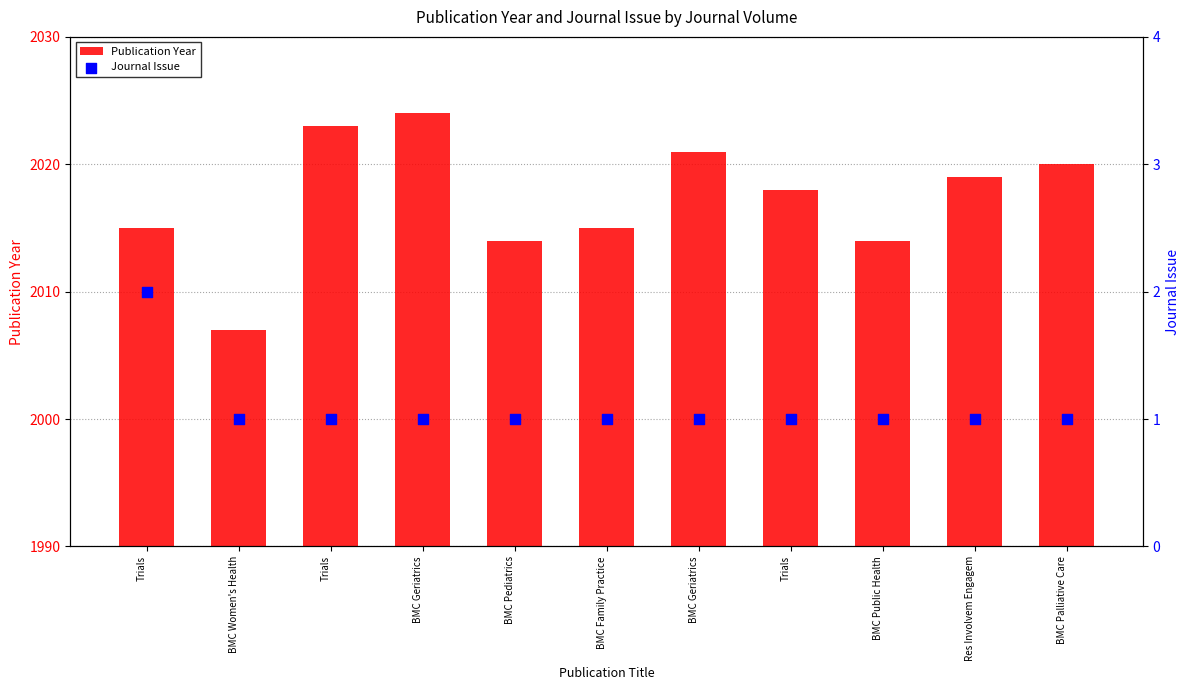

At which category is the sum across all series the highest?

BMC Geriatrics